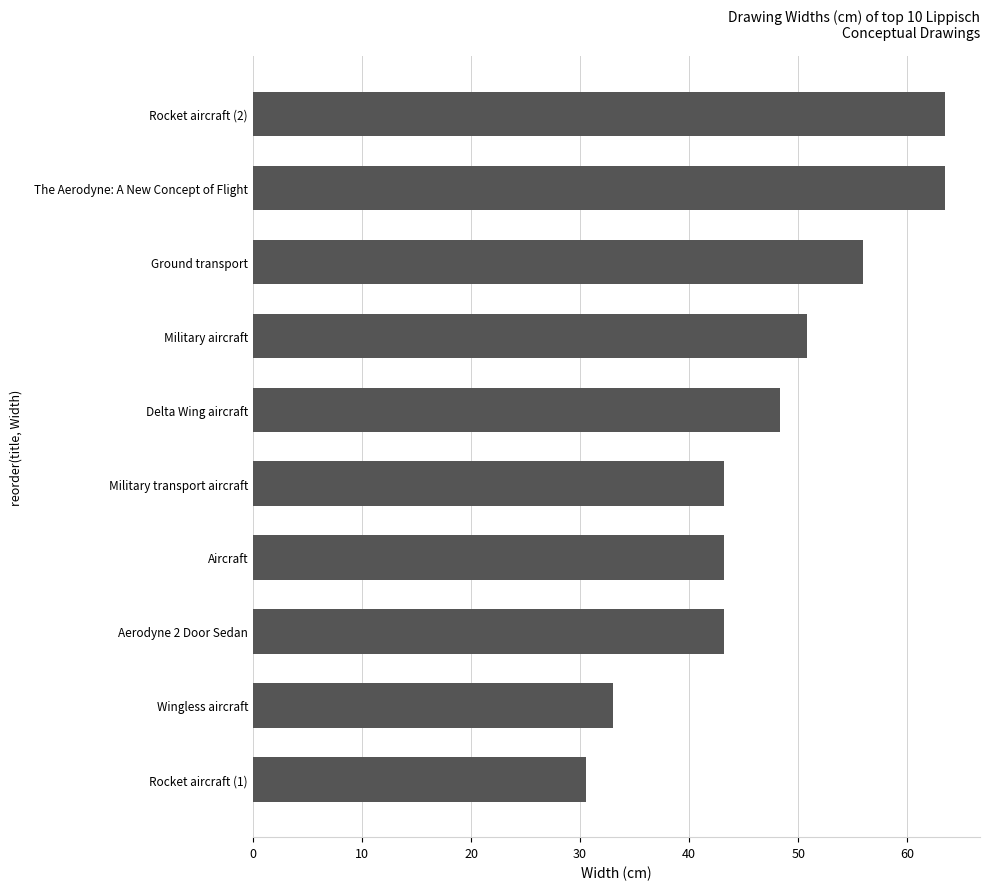

What is the change in value from Aerodyne 2 Door Sedan to Ground transport?

+12.7